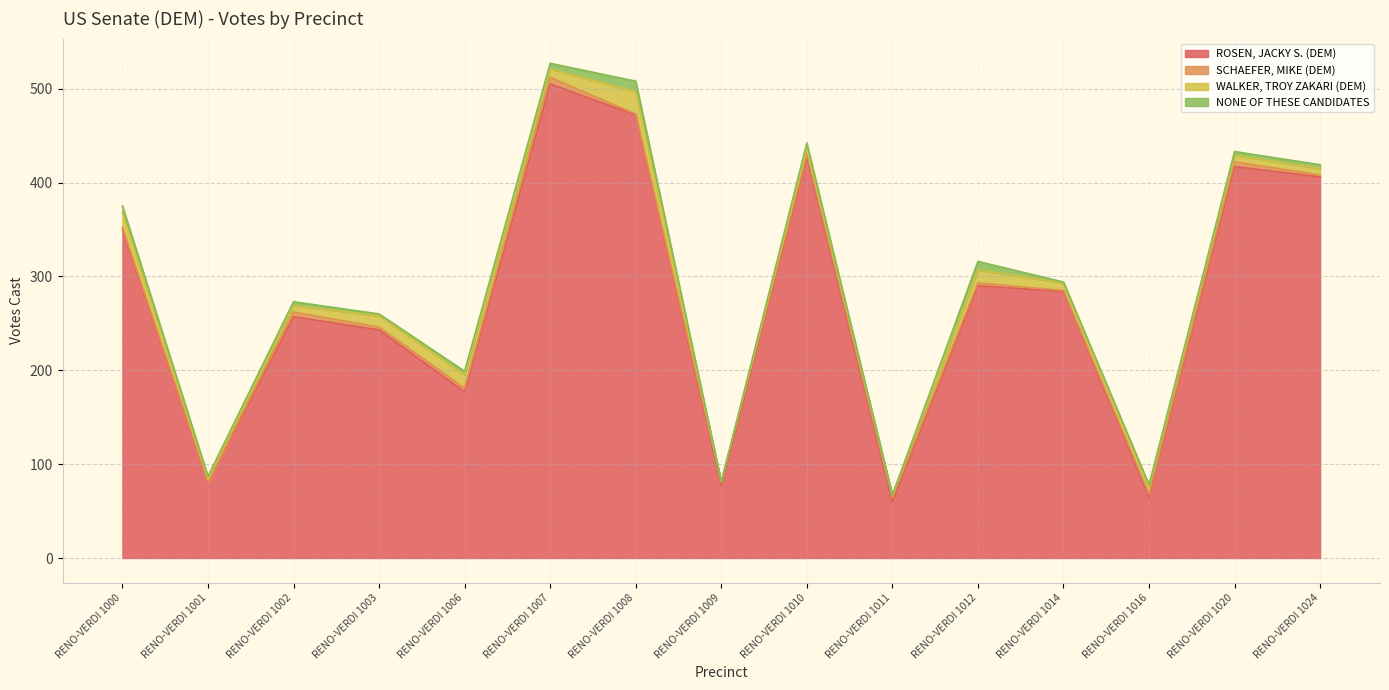

Does the chart have visible grid lines?

Yes